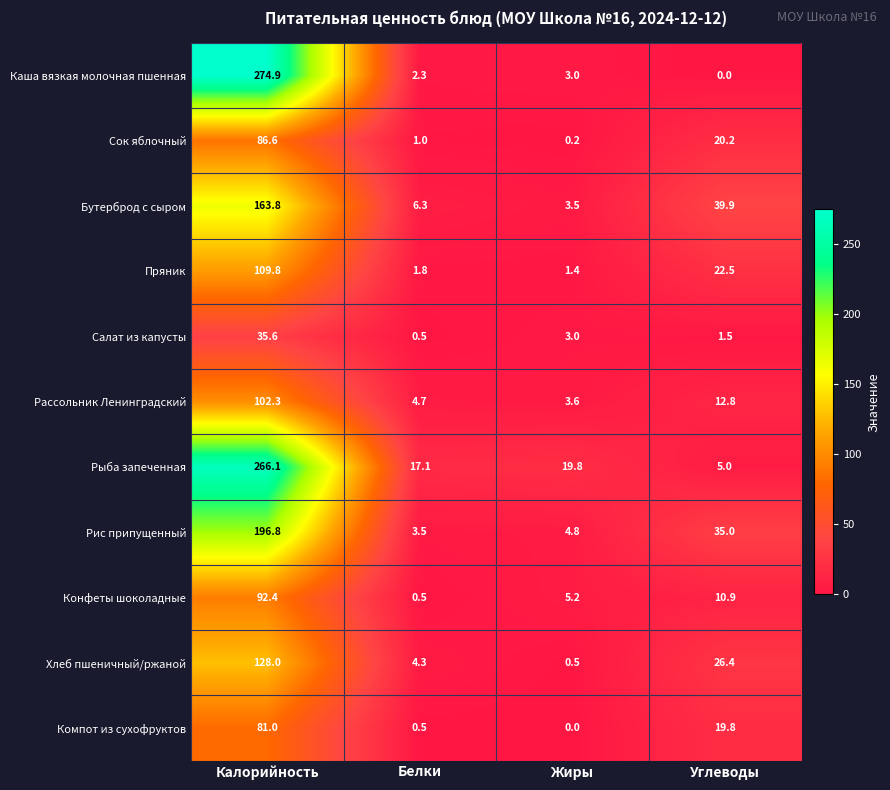

At Углеводы, list the series in order from largest to smallest.

Бутерброд с сыром, Рис припущенный, Хлеб пшеничный/ржаной, Пряник, Сок яблочный, Компот из сухофруктов, Рассольник Ленинградский, Конфеты шоколадные, Рыба запеченная, Салат из капусты, Каша вязкая молочная пшенная